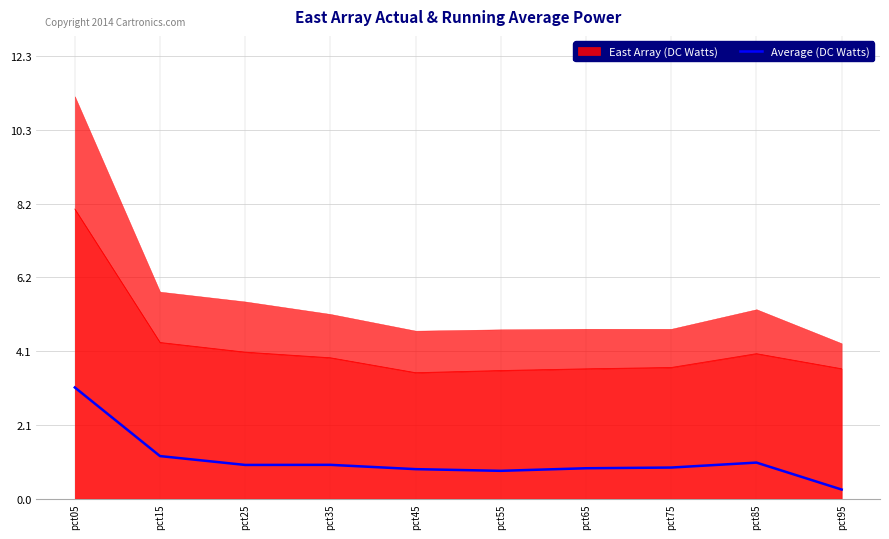

Which label corresponds to the largest value in the chart?

pct05